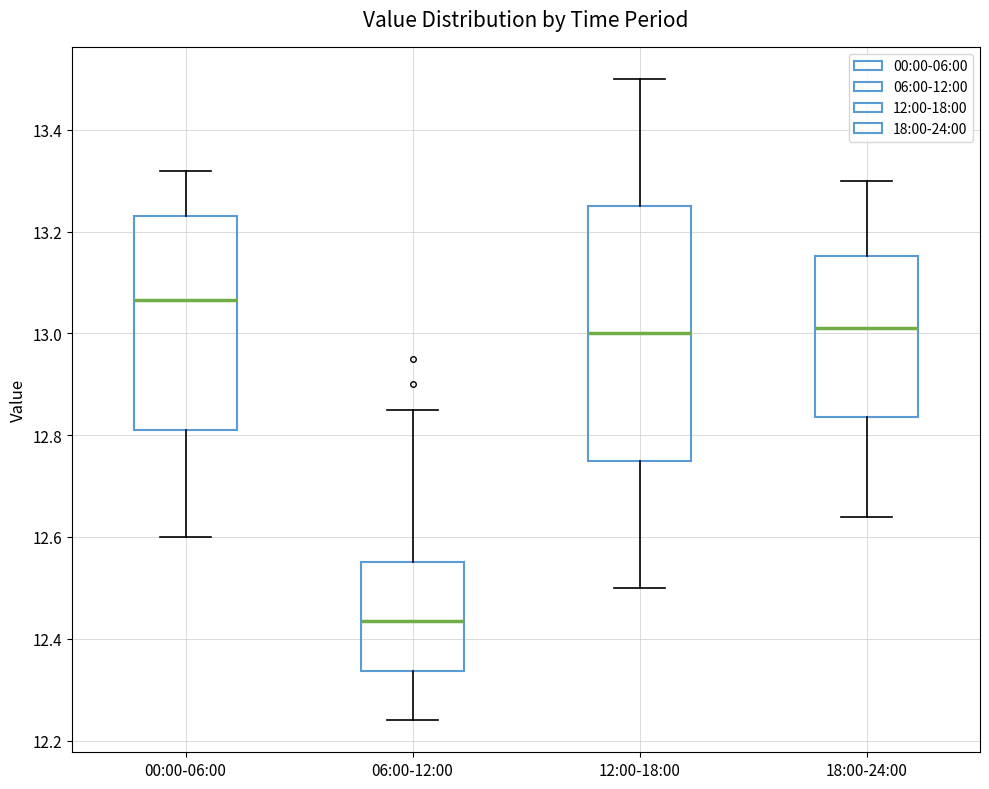

Reading left to right, read every box against the y-axis: the position of its median line, the range the box covers, and the ends of its whiskers. The values are not printed on the chart, so give them approximately, as read against the axis.

00:00-06:00: median 13.06, box 12.82 to 13.24, whiskers 12.60 to 13.32
06:00-12:00: median 12.44, box 12.34 to 12.56, whiskers 12.24 to 12.86
12:00-18:00: median 13.00, box 12.76 to 13.26, whiskers 12.50 to 13.50
18:00-24:00: median 13.02, box 12.84 to 13.16, whiskers 12.64 to 13.30